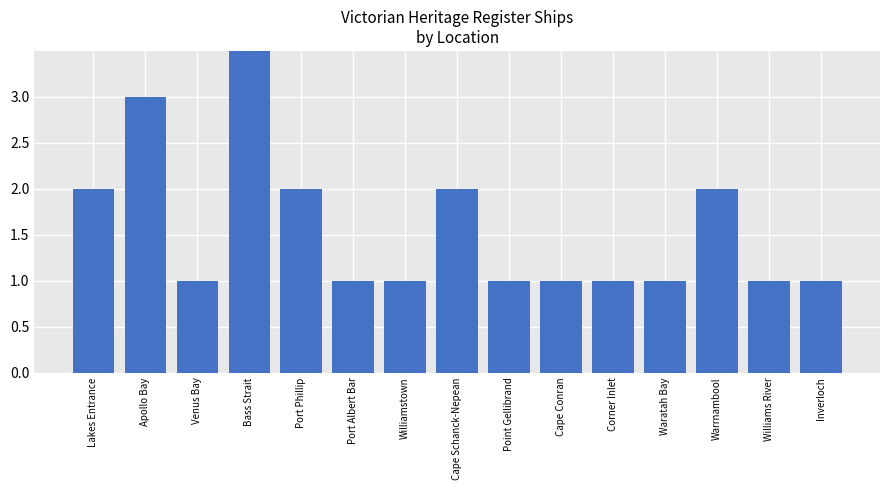

What is the sum of all values?

24